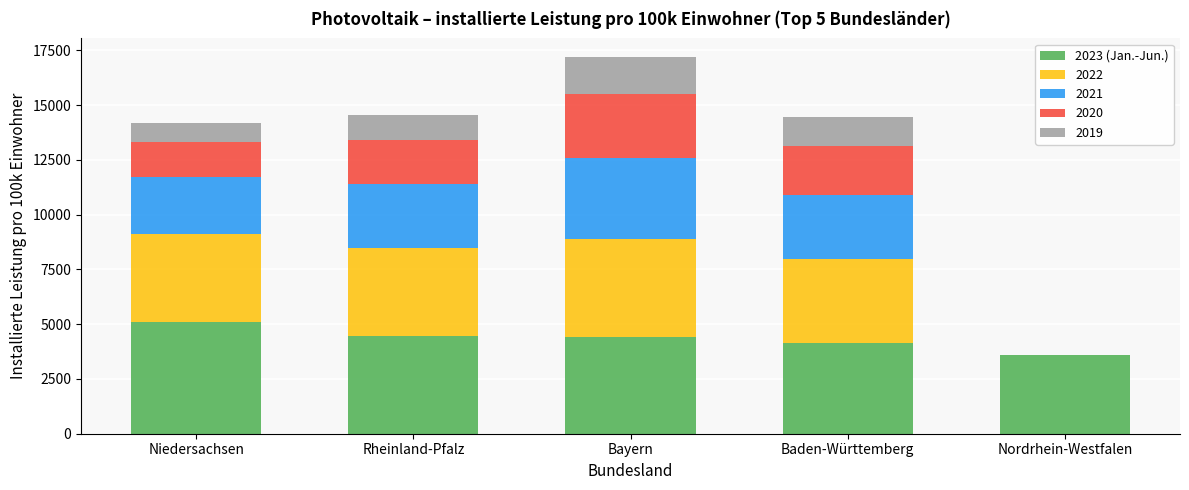

How many values in the 2023 (Jan.-Jun.) series exceed 4403?

3